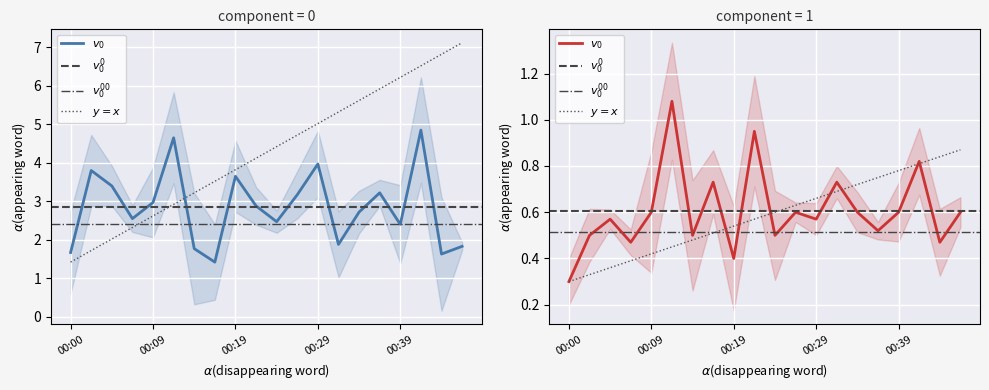

True or false: P1 has a value of 1.8 at 00:46.

True